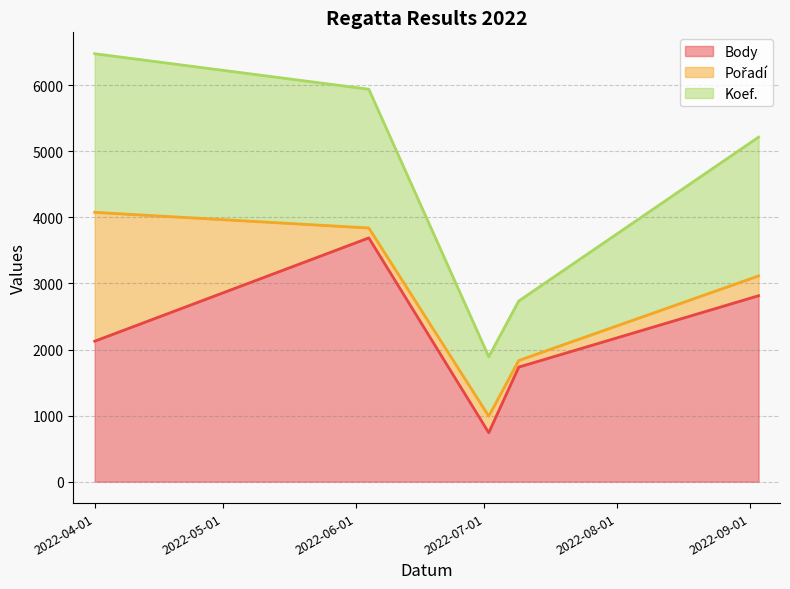

At which label does Koef. reach its minimum?

2022-07-02